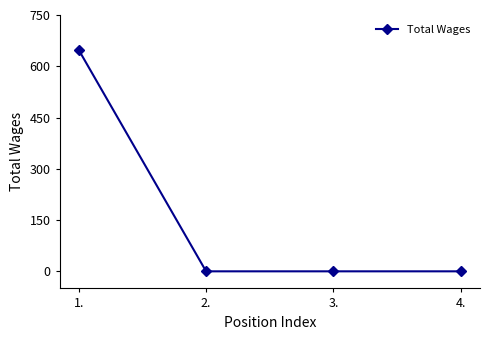

Which has a higher value, 3. or 1.?

1.